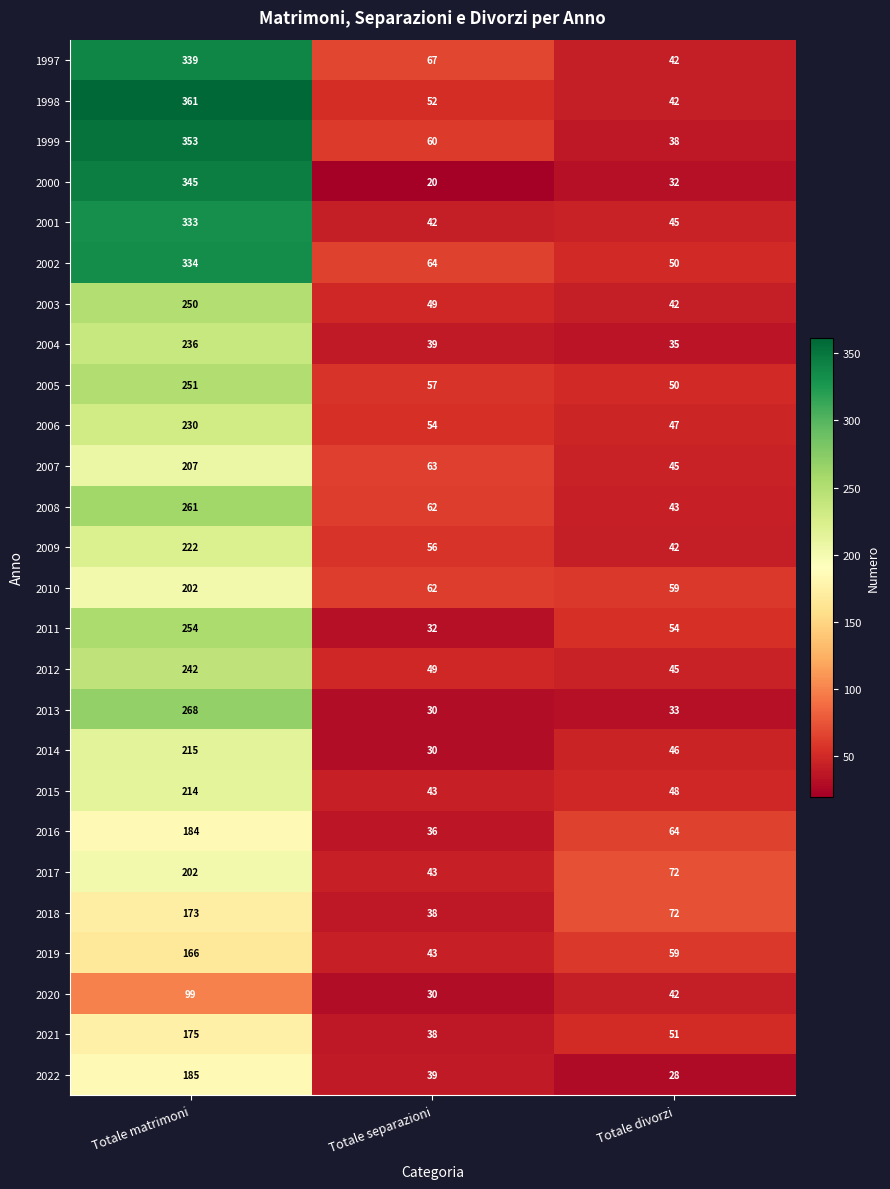

Is it true that 2021 equals 38 at Totale separazioni?

True